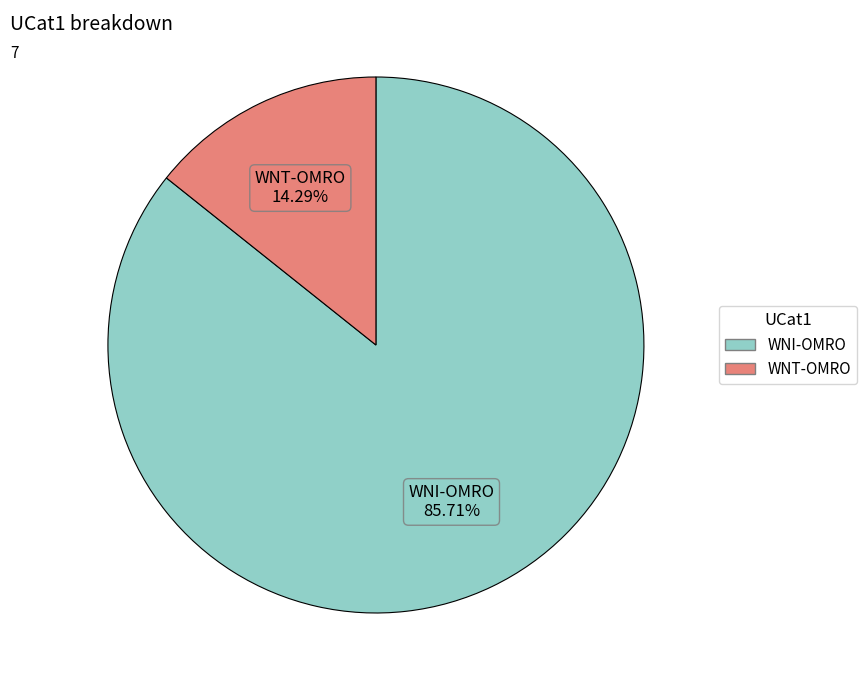

What is the smallest slice in the pie chart?

WNT-OMRO